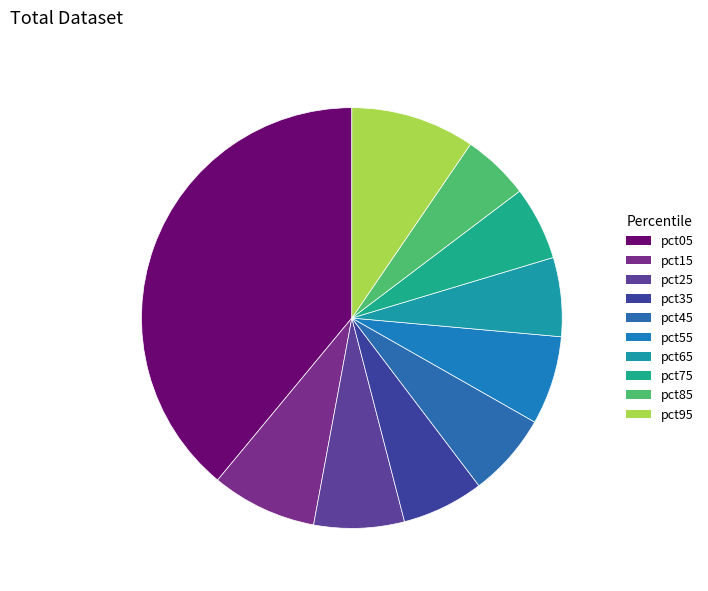

To the nearest percent, what is the difference between the largest and smallest slice percentages?

34%